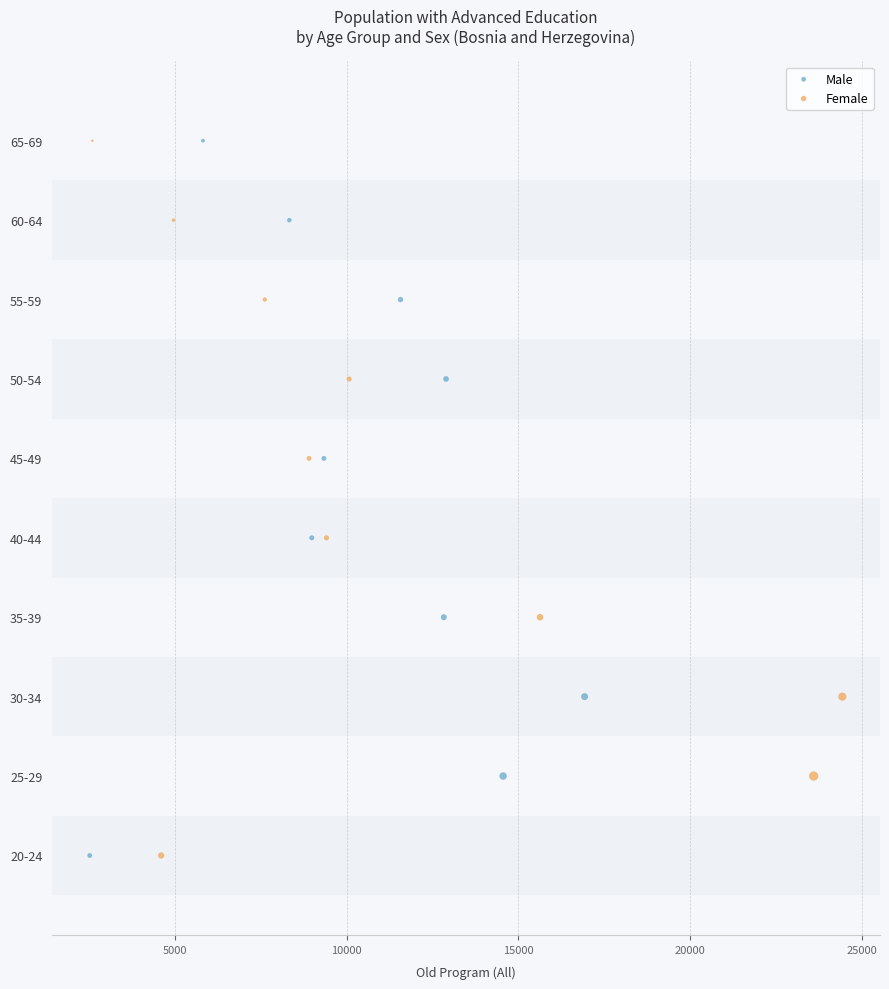

What are all the series names shown in the legend?

Male, Female